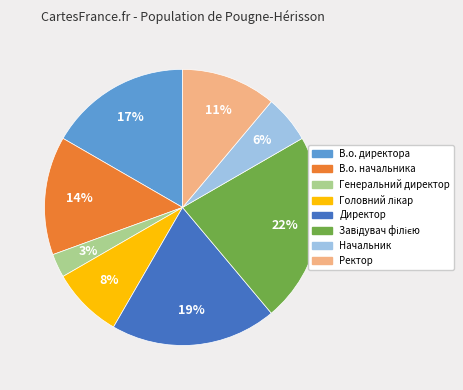

Which has a higher value, Директор or Генеральний директор?

Директор